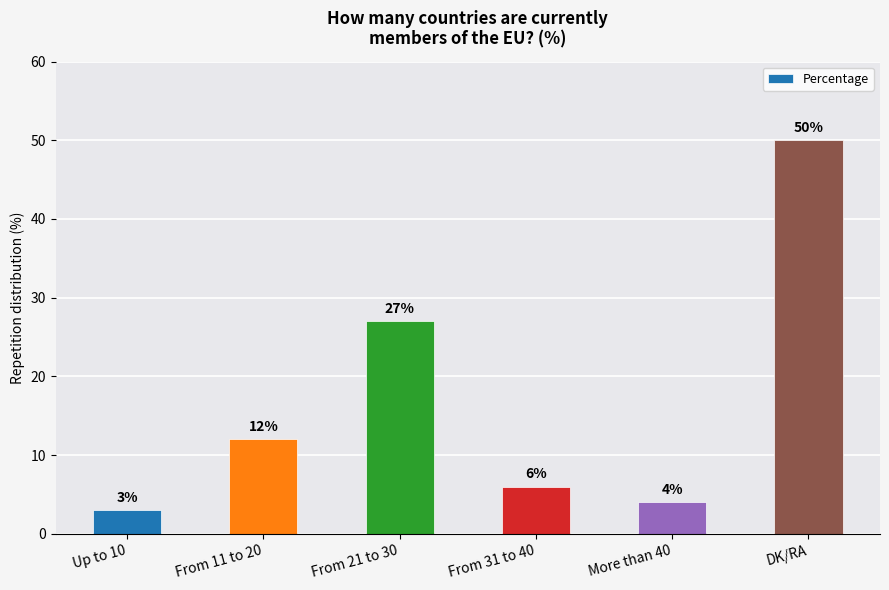

How many data points are less than 12?

3